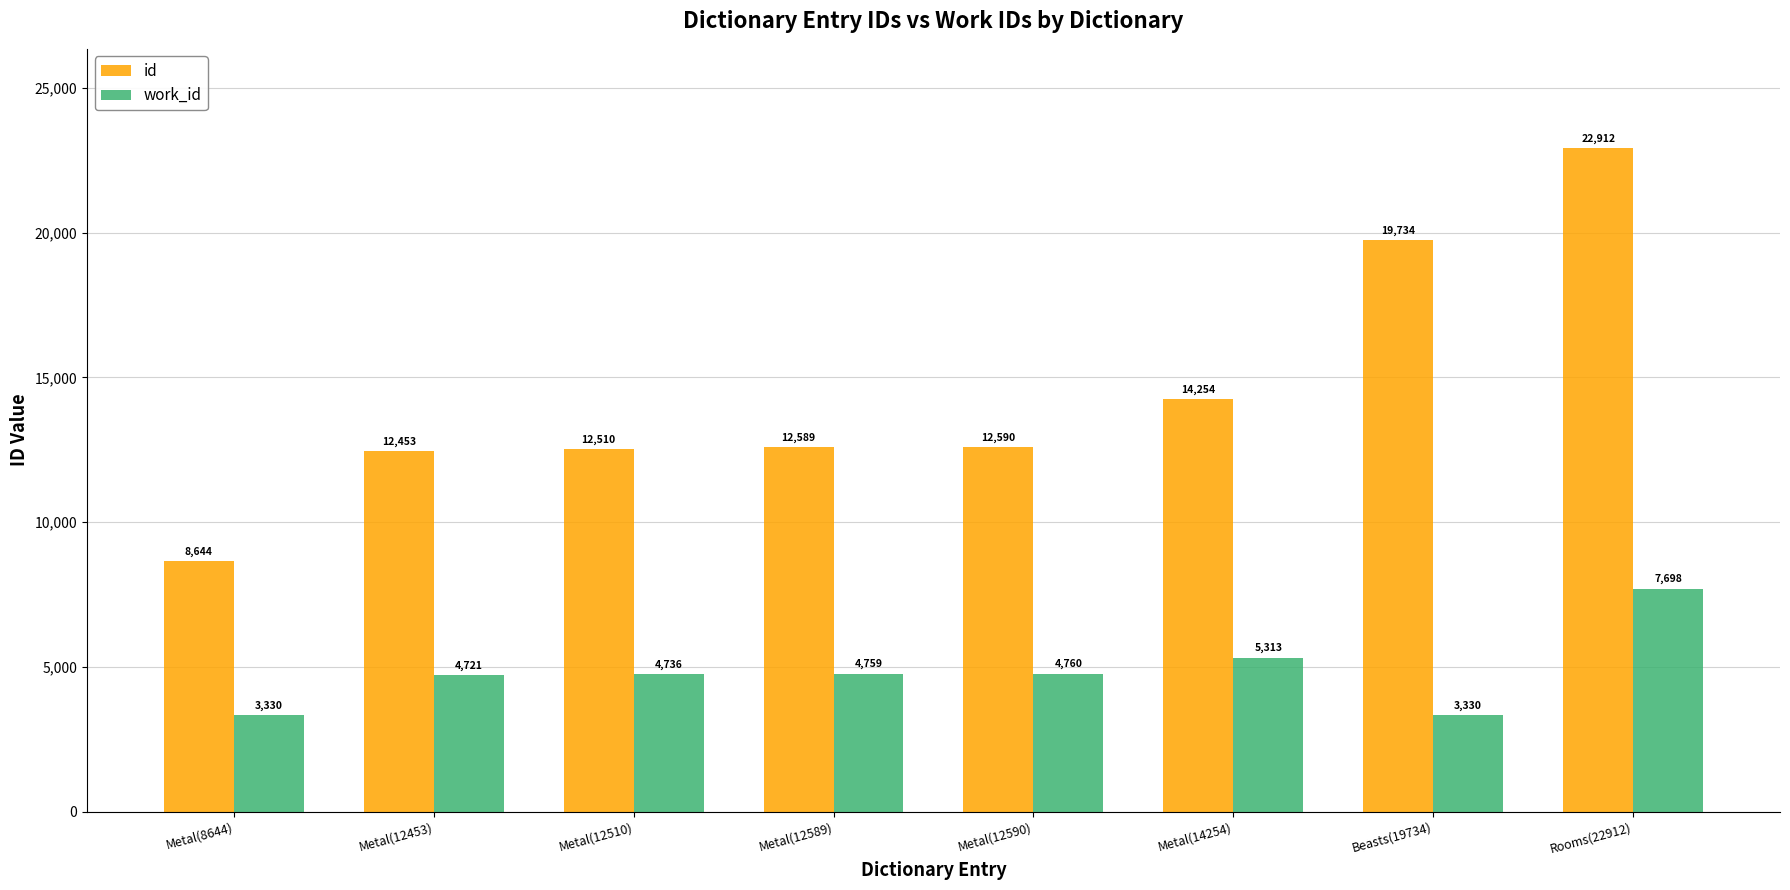

Reading left to right, extract all data points from this chart.

id: 8644	12453	12510	12589	12590	14254	19734	22912
work_id: 3330	4721	4736	4759	4760	5313	3330	7698